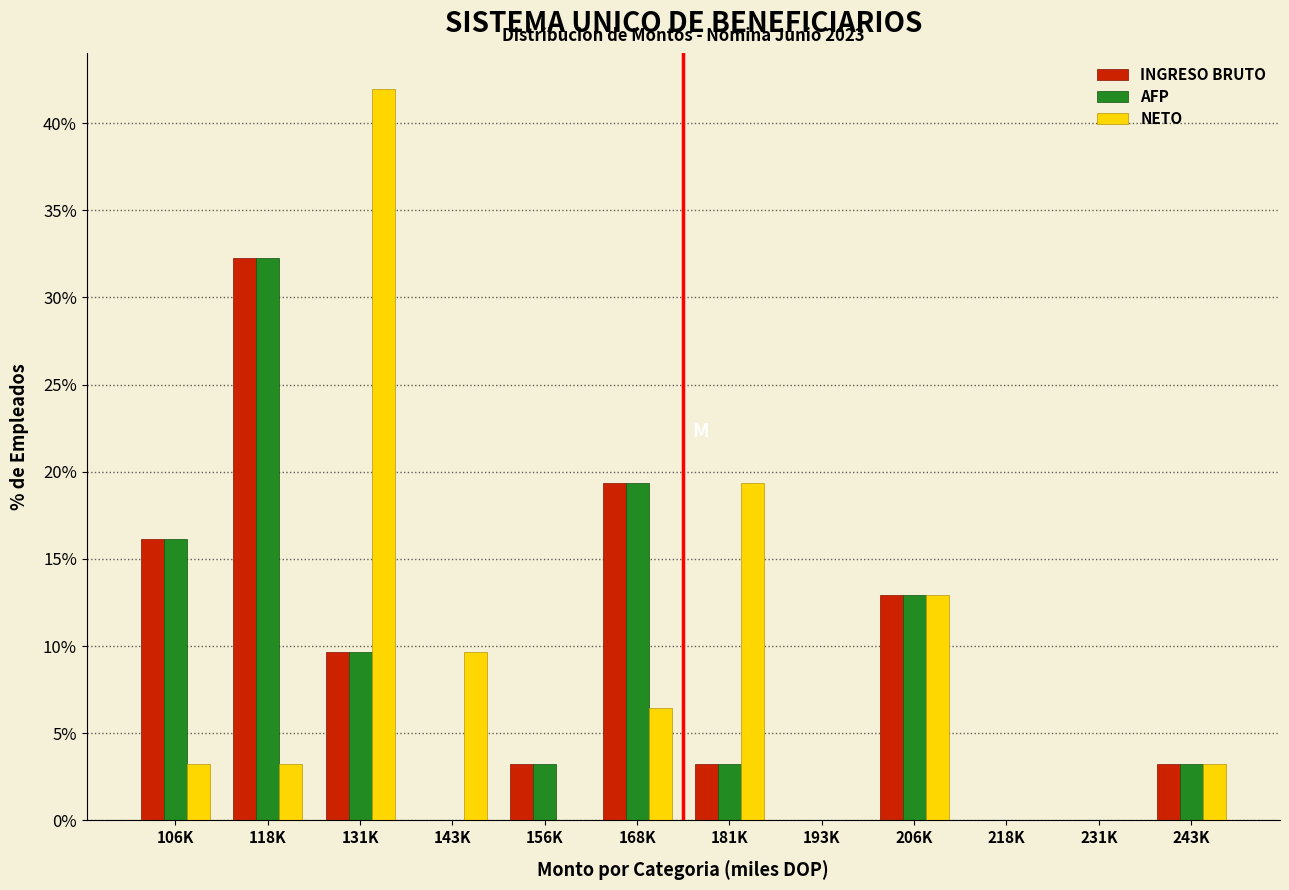

What is the sum of all INGRESO BRUTO values?

100.0